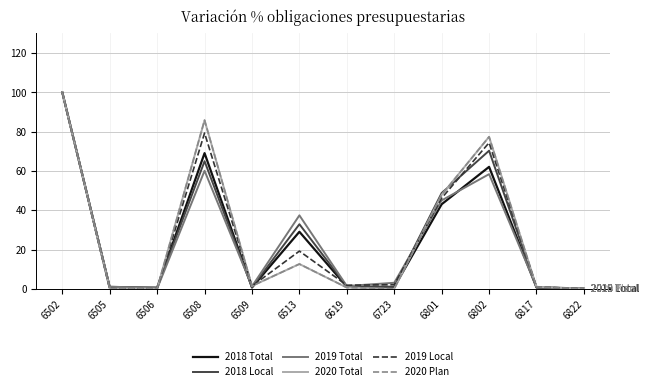

Reading left to right, extract all data points from this chart.

2018 Total: 100.0	0.7	0.5	69.1	0.7	29.0	1.1	0.9	43.1	62.1	0.7	0.0
2018 Local: 100.0	0.8	0.6	65.0	0.8	32.9	1.2	1.0	48.8	70.3	0.8	0.0
2019 Total: 100.0	1.2	0.1	60.1	1.3	37.4	1.4	3.1	45.0	58.4	1.0	0.1
2020 Total: 100.0	0.0	0.1	85.8	1.4	12.6	0.6	0.0	47.8	77.4	0.9	0.1
2019 Local: 100.0	0.0	0.1	79.3	1.4	19.2	1.8	2.1	46.2	74.4	0.9	0.1
2020 Plan: 100.0	0.0	0.1	85.8	1.4	12.6	0.6	0.0	47.8	77.4	0.9	0.1